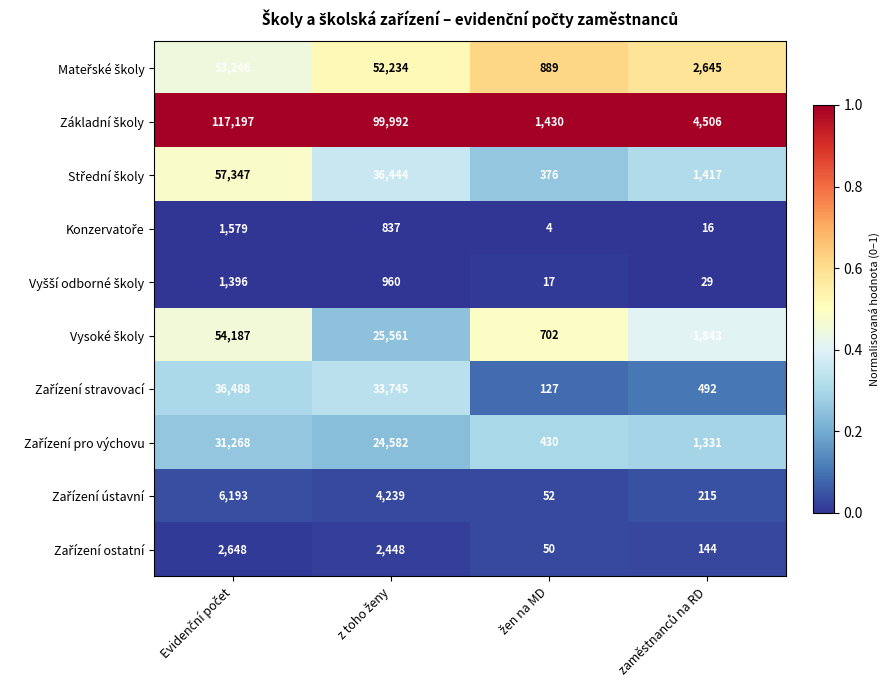

What is the greatest value displayed?

117197